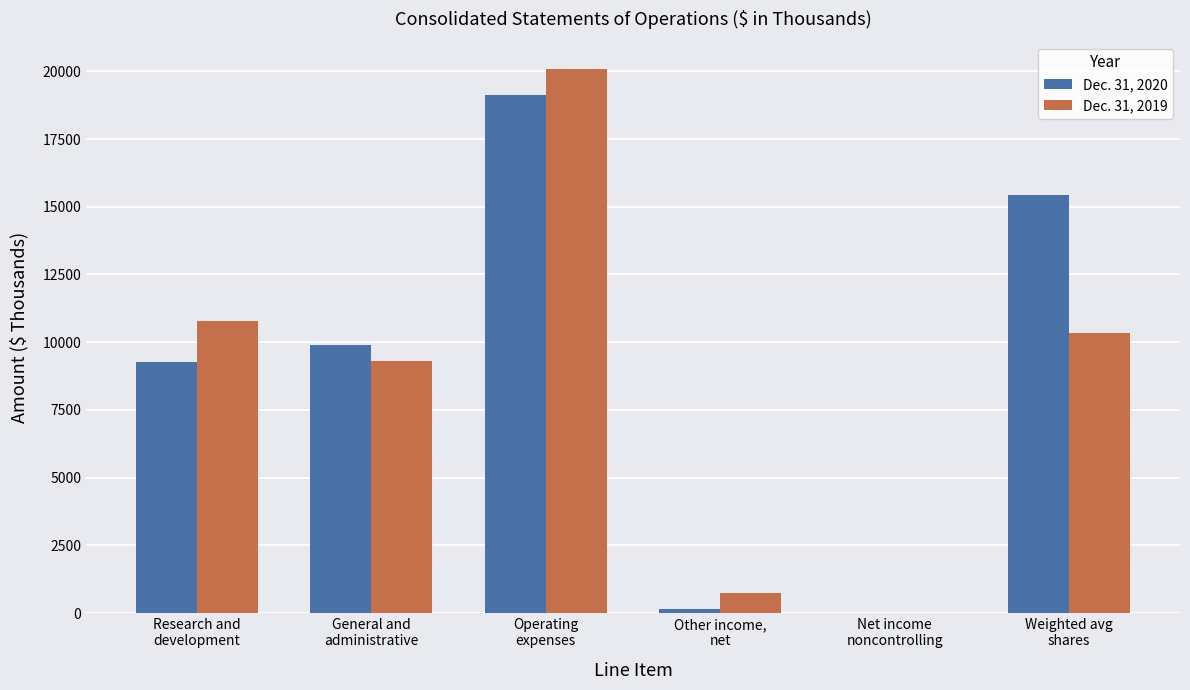

What is the difference between the Dec. 31, 2019 values at Net income
noncontrolling and Weighted avg
shares?

10316